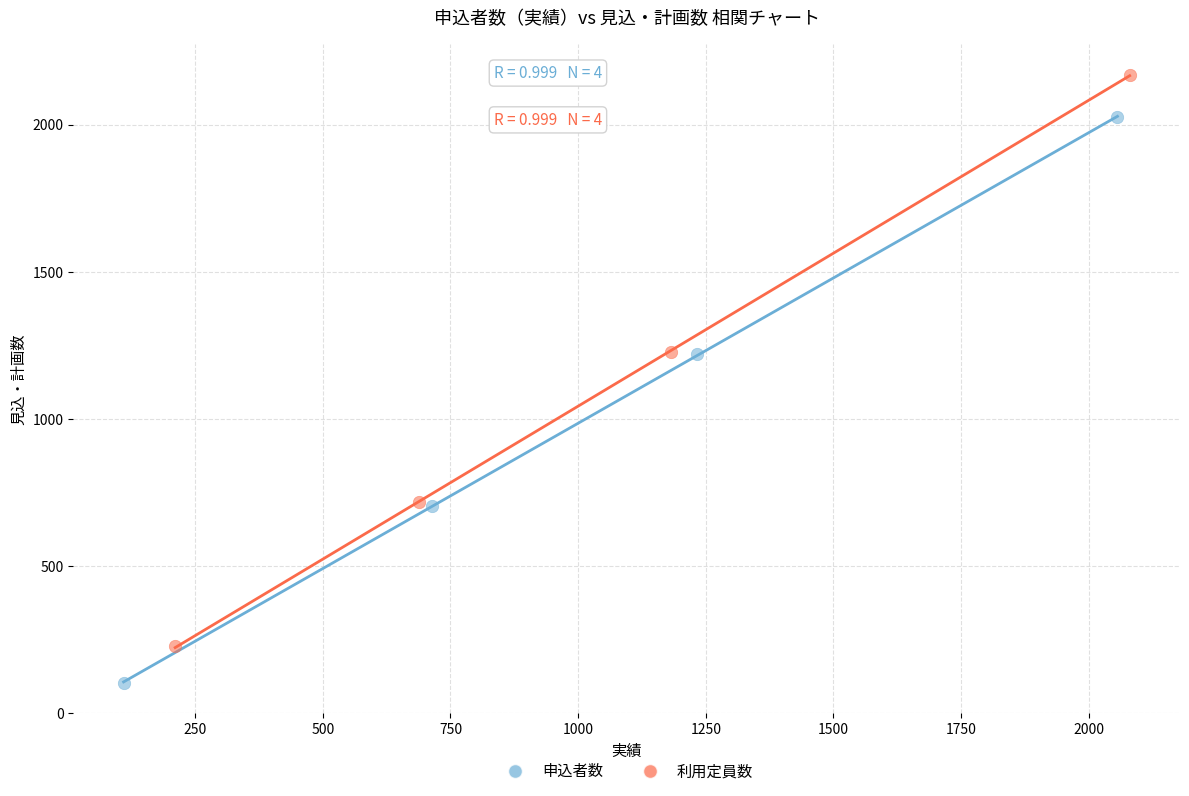

Which series contains the lowest Y value?

申込者数